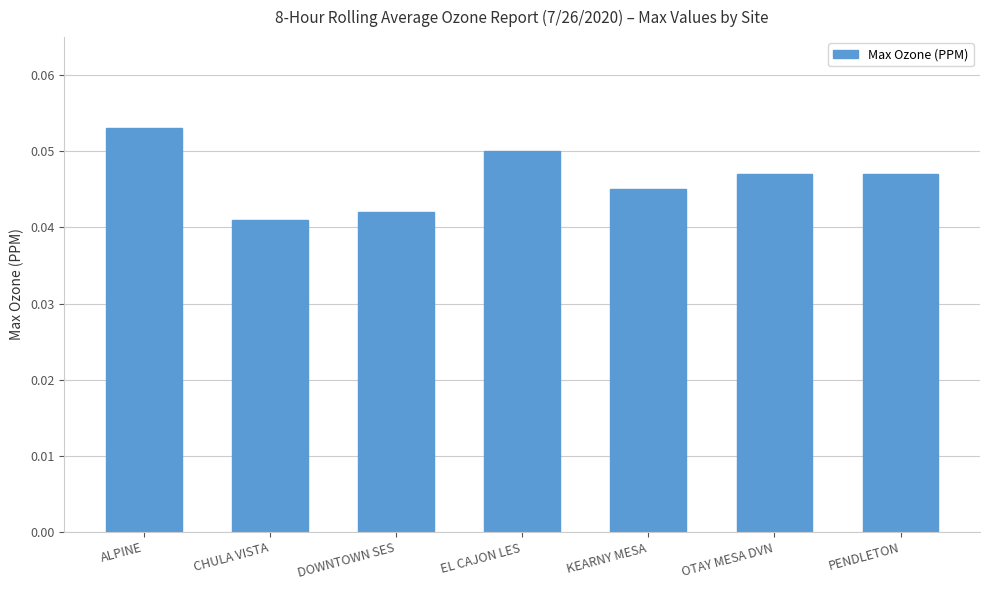

Count the values in the range 0 to 1.

7